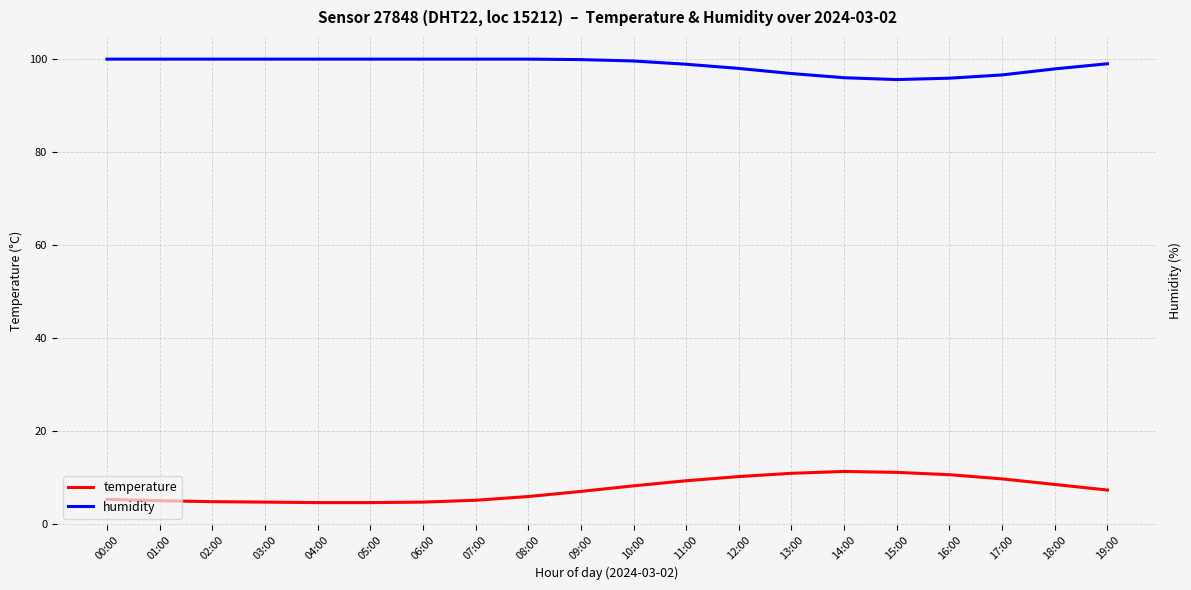

True or false: temperature and humidity cross at least once.

False